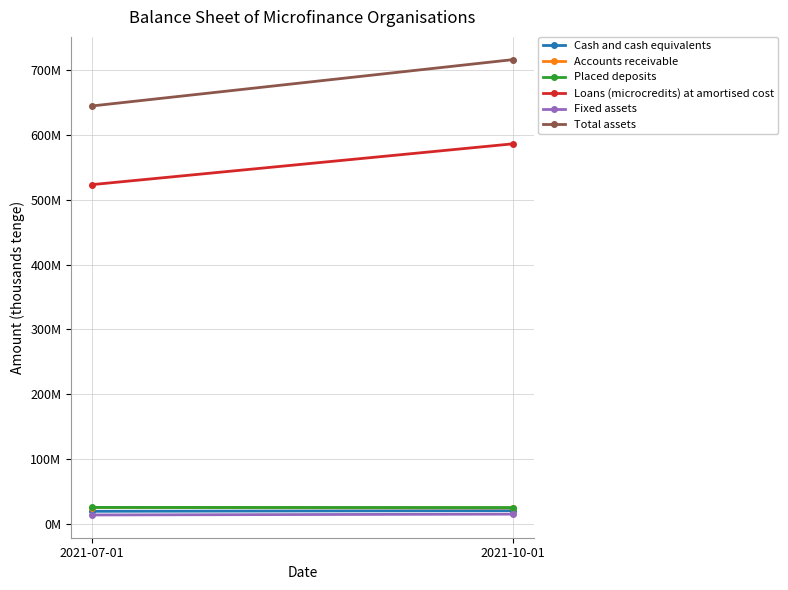

What value does the Cash and cash equivalents series have at 2021-07-01, to the nearest 100?

19964100